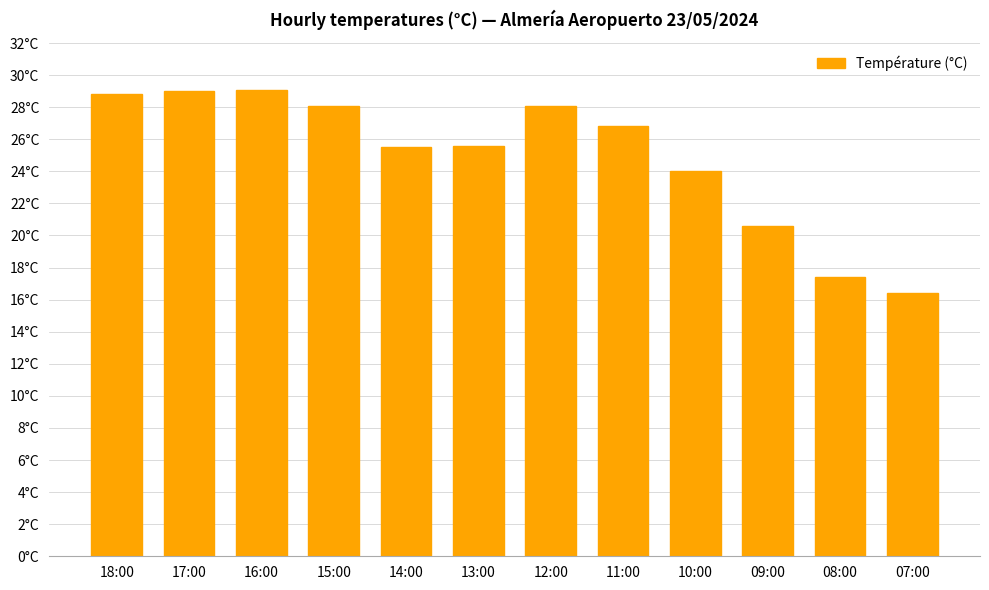

Are the bars horizontal?

No